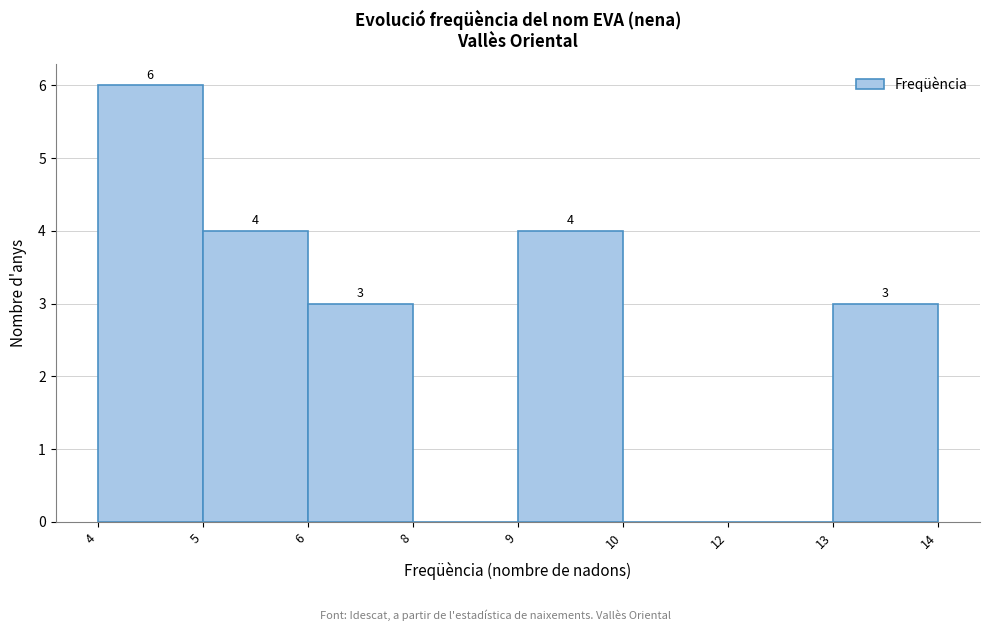

Reading left to right, extract all data points from this chart.

4=6	5=4	6=3	8=0	9=4	10=0	12=0	13=3